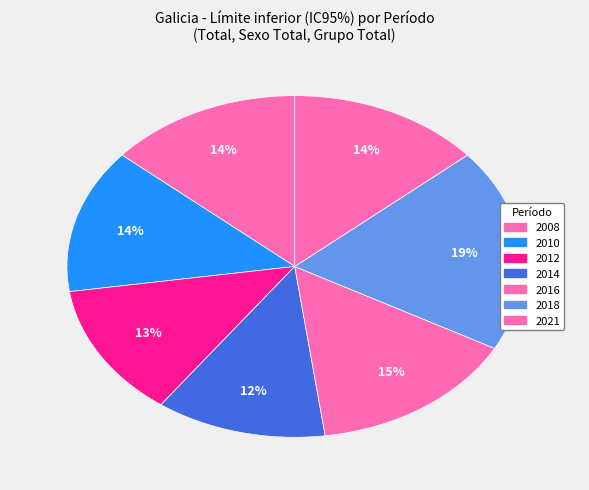

How many segments does this pie chart have?

7